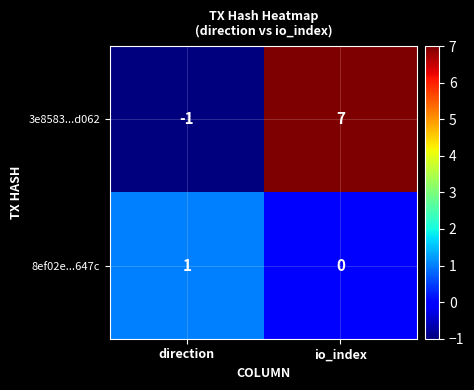

Is it true that 8ef02e...647c equals 2 at direction?

False